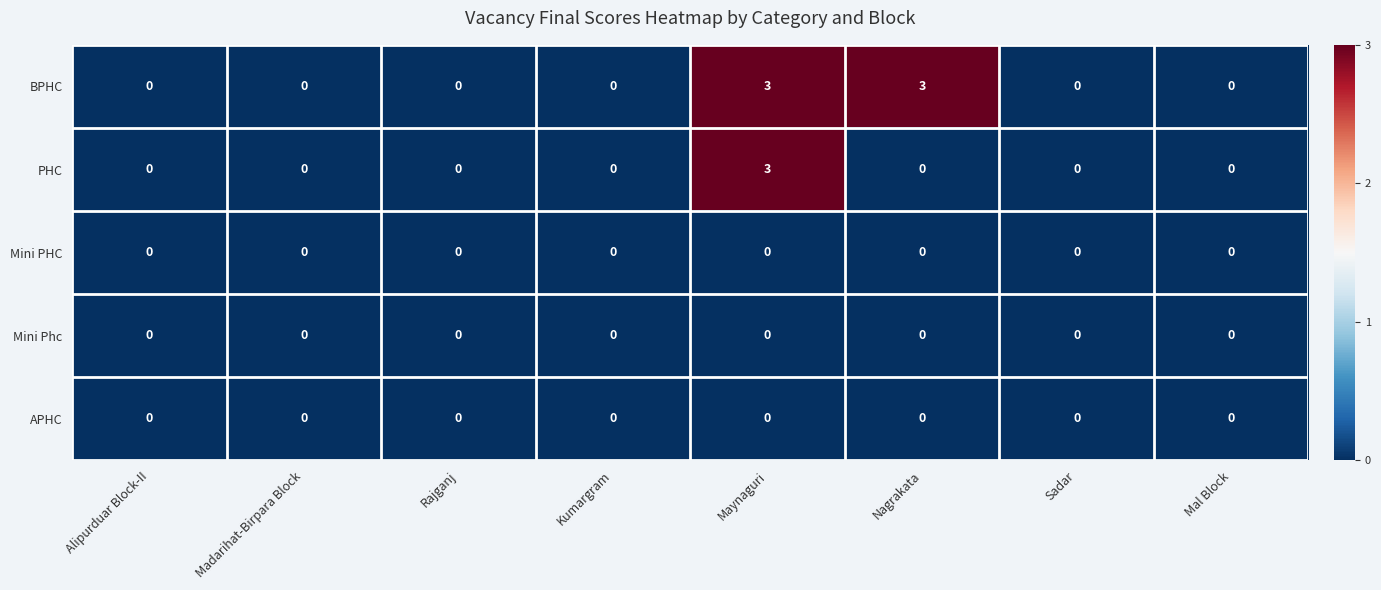

What is the difference between the highest and lowest values at Nagrakata?

3